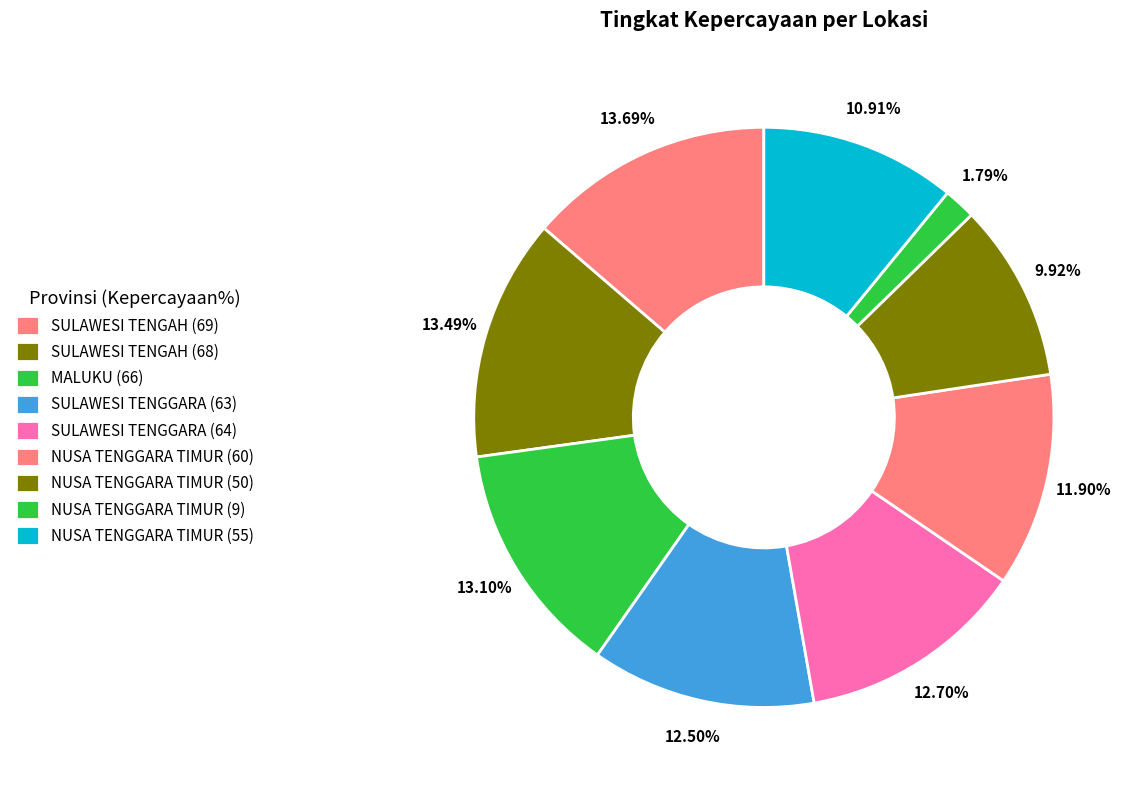

Approximately how many times larger is the value at MALUKU (66) compared to SULAWESI TENGGARA (63)?

1.0